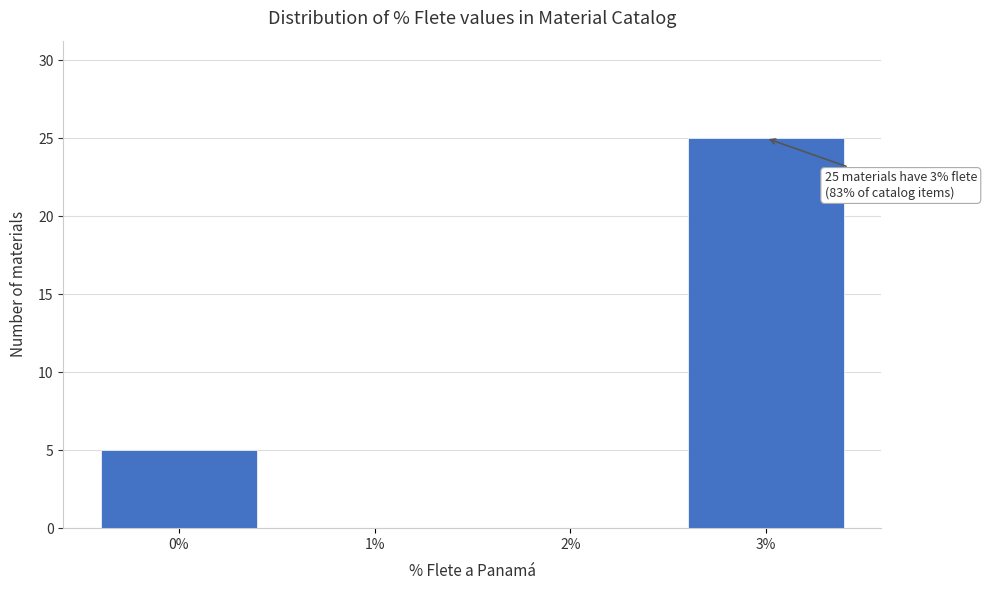

Over which range of the x-axis is the bar tallest?

2.5 to 3.5